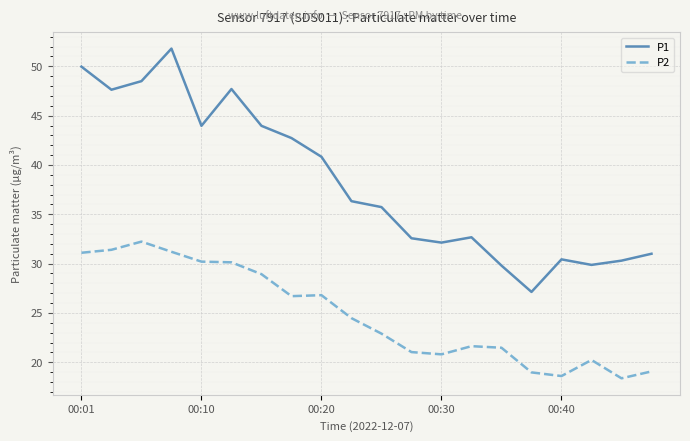

True or false: P1 and P2 cross at least once.

False